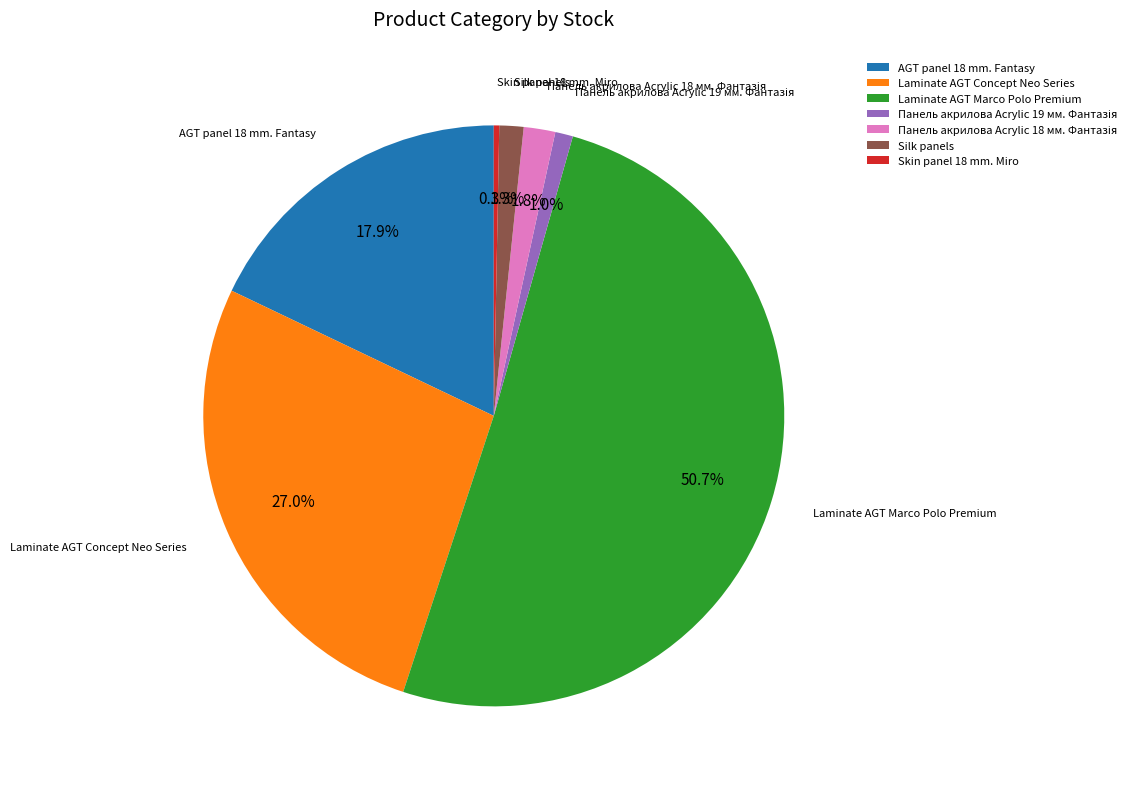

Which has a higher value, Silk panels or AGT panel 18 mm. Fantasy?

AGT panel 18 mm. Fantasy